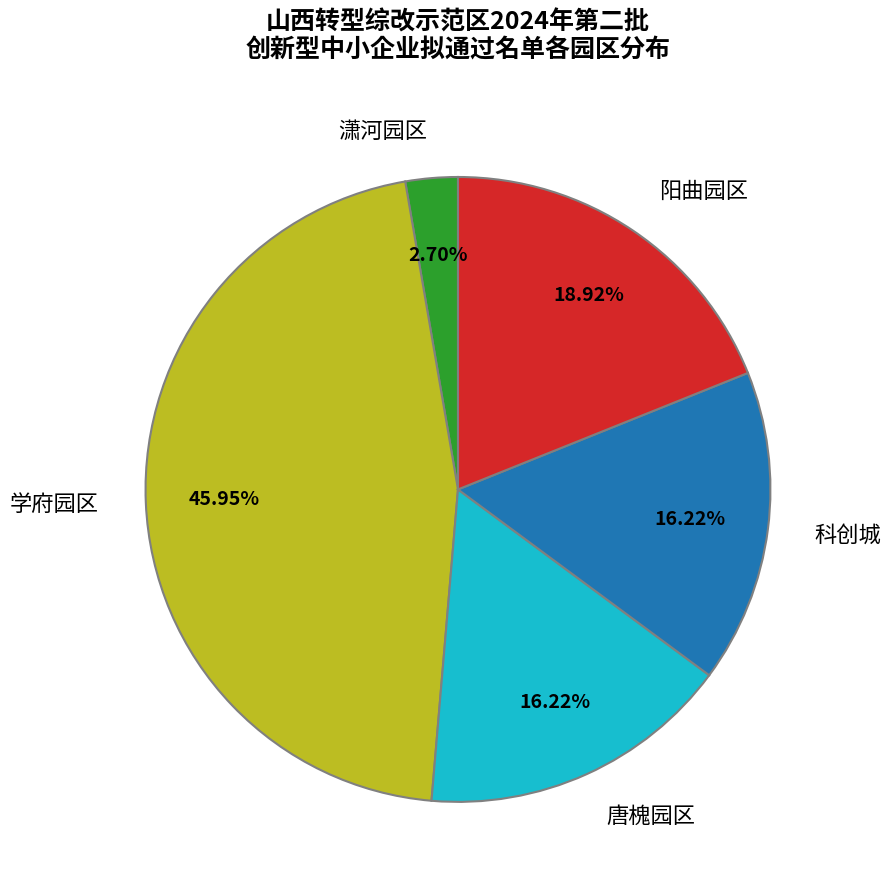

The 阳曲园区 slice represents 32% of the pie. True or false?

False